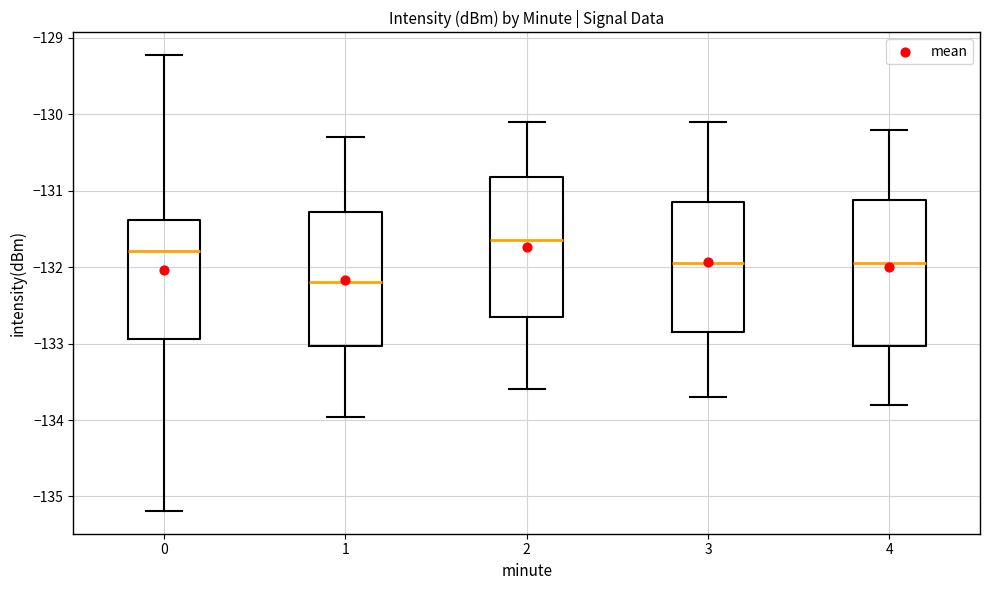

Reading left to right, transcribe this box plot: for each box, give where its median line is, the range the box spans, and where its two whiskers end, as read against the y-axis. The values are not printed on the chart, so give them approximately, as read against the axis.

0: median -131.8, box -132.9 to -131.4, whiskers -135.2 to -129.2
1: median -132.2, box -133.0 to -131.3, whiskers -134.0 to -130.3
2: median -131.6, box -132.6 to -130.8, whiskers -133.6 to -130.1
3: median -131.9, box -132.8 to -131.1, whiskers -133.7 to -130.1
4: median -131.9, box -133.0 to -131.1, whiskers -133.8 to -130.2